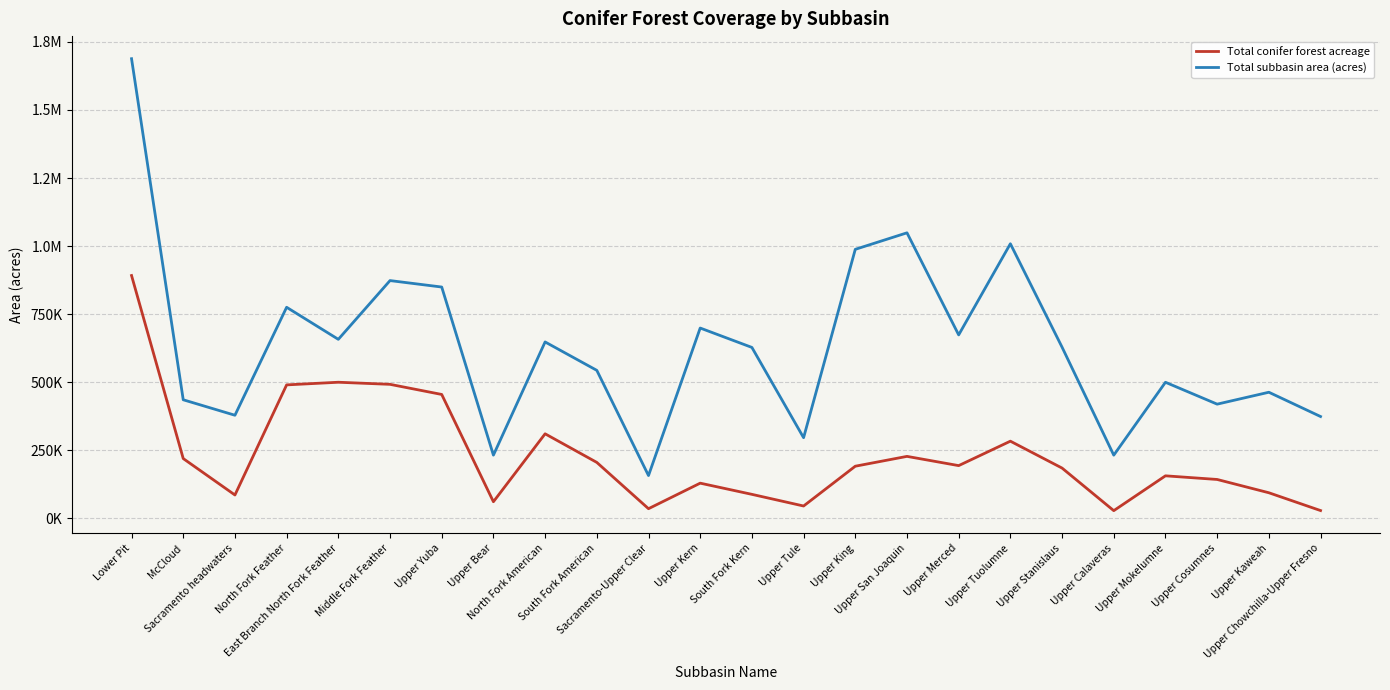

Where is the first local minimum for Total subbasin area (acres)?

Sacramento headwaters